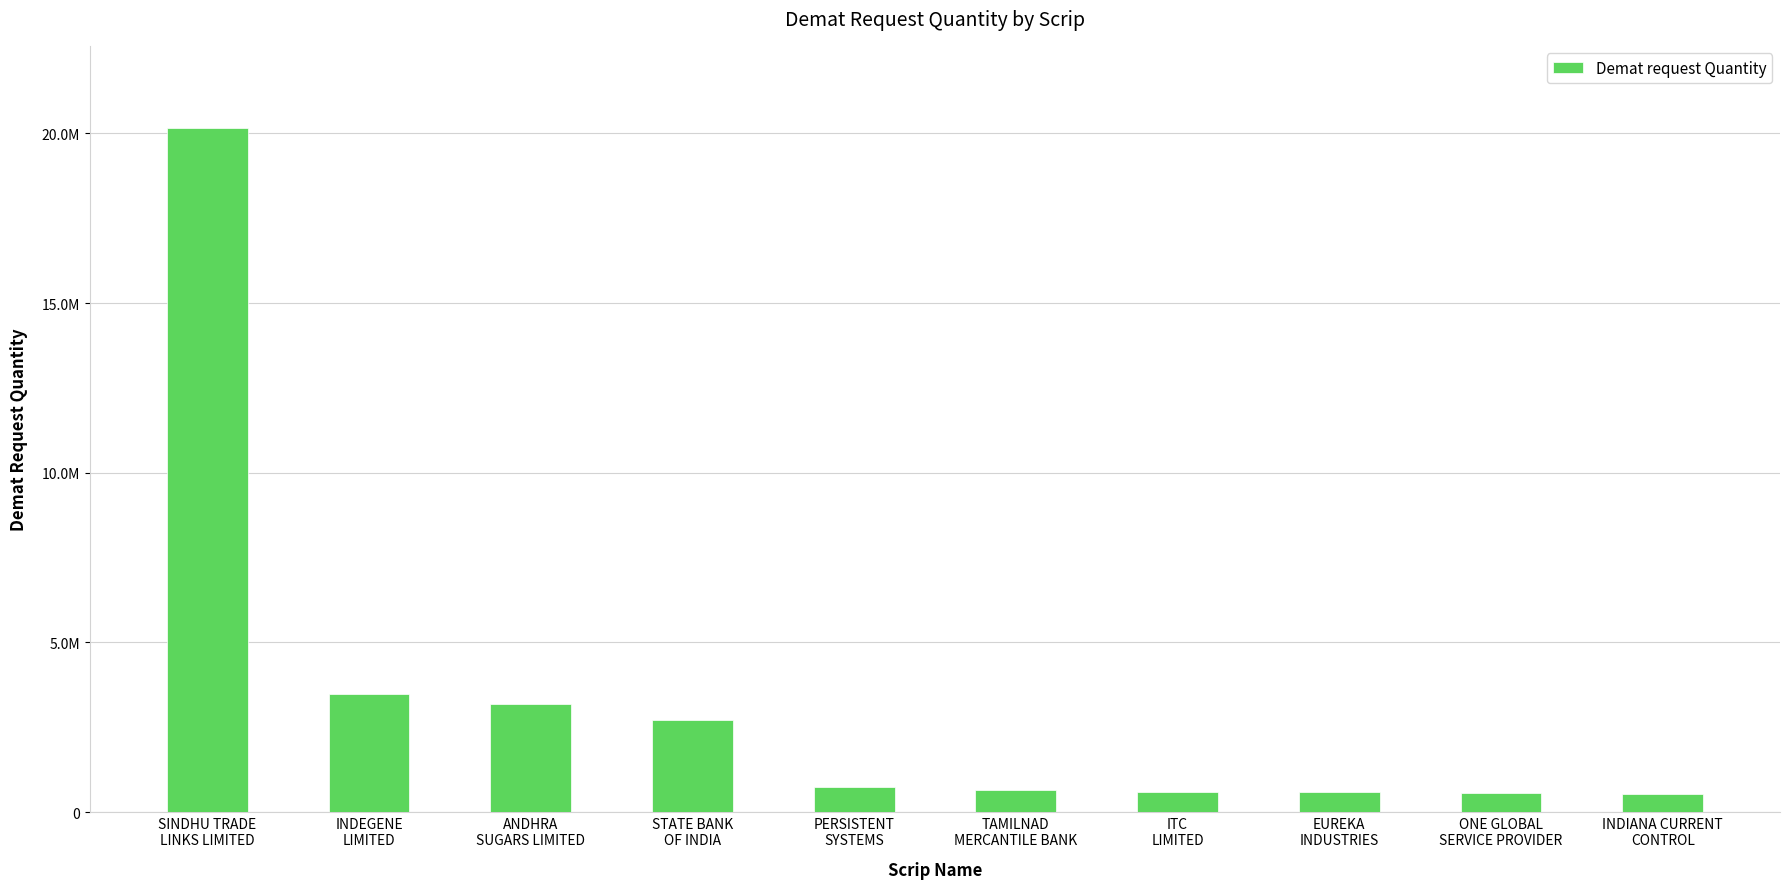

Count the number of values greater than 733724.

4